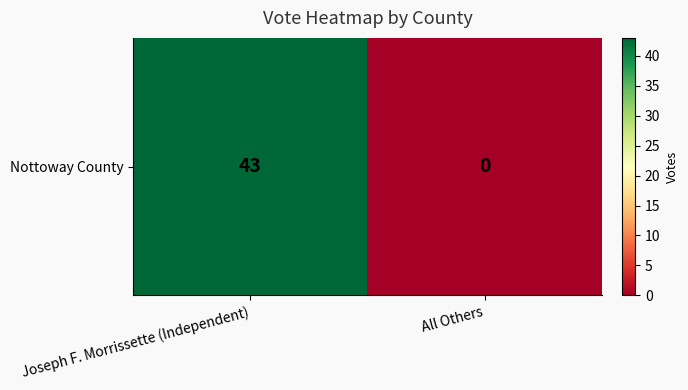

At which category does the chart reach its minimum across all series?

All Others